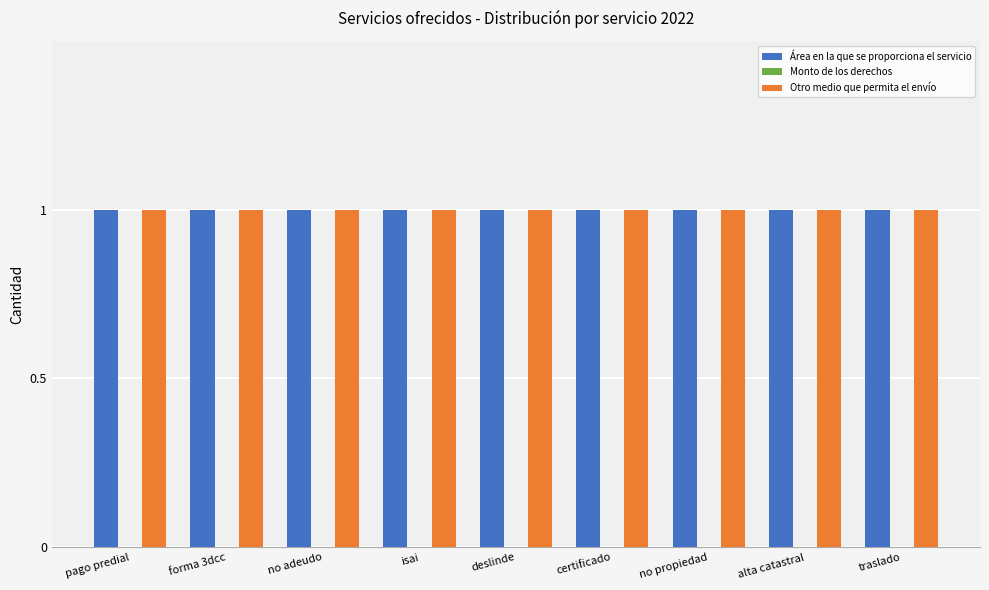

What are all the series names shown in the legend?

Área en la que se proporciona el servicio, Monto de los derechos, Otro medio que permita el envío